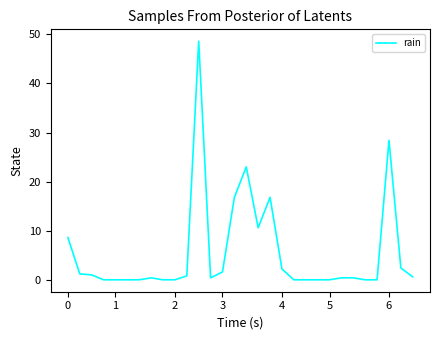

What is the difference between the maximum and minimum values?

48.6